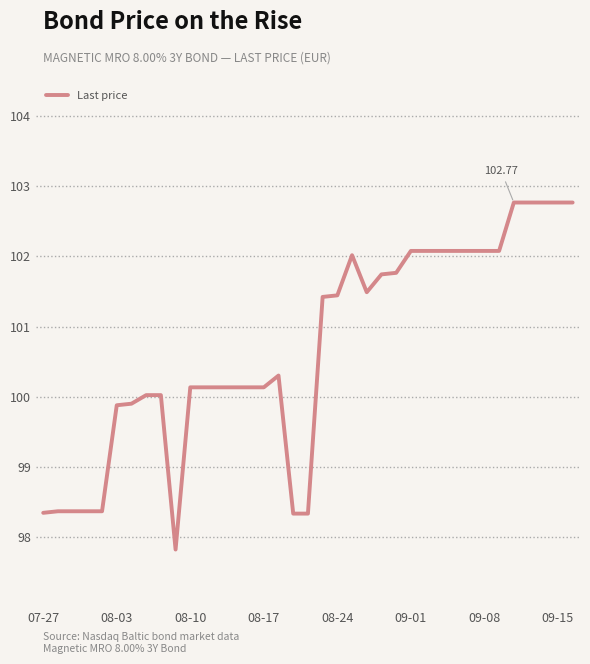

What is the difference between the maximum and minimum values?

4.9